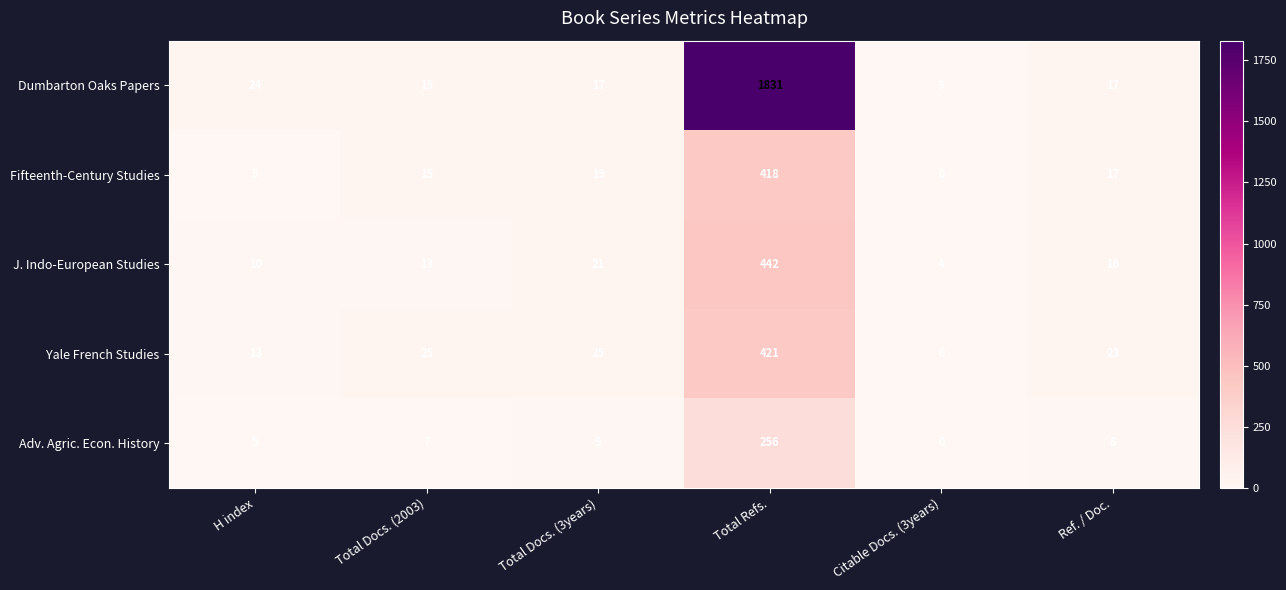

At which label is Dumbarton Oaks Papers closest to 917?

H index